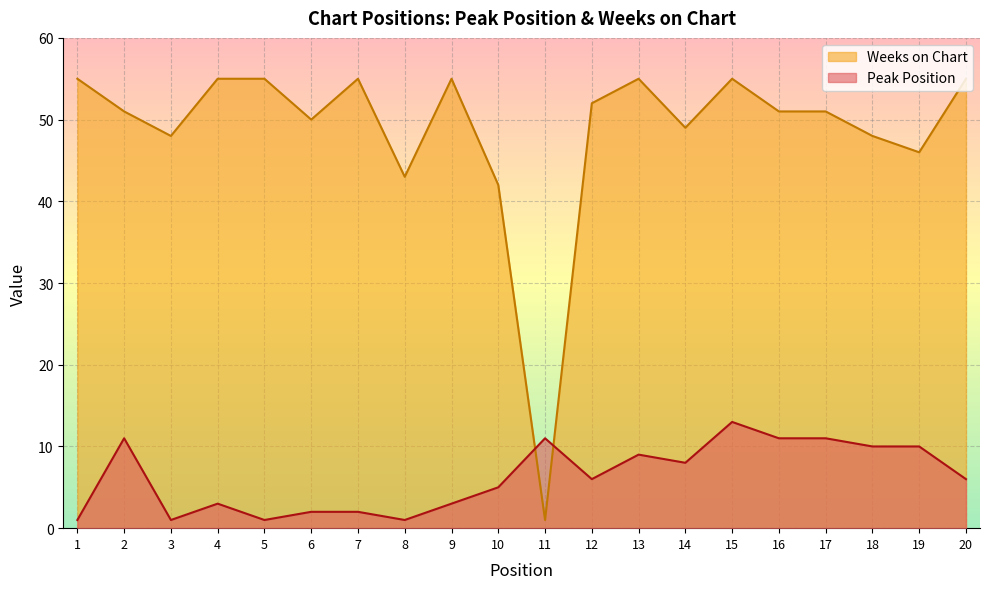

Reading right to left, what are all the values shown in this chart?

Peak Position: 20=6	19=10	18=10	17=11	16=11	15=13	14=8	13=9	12=6	11=11	10=5	9=3	8=1	7=2	6=2	5=1	4=3	3=1	2=11	1=1
Weeks on Chart: 20=55	19=46	18=48	17=51	16=51	15=55	14=49	13=55	12=52	11=1	10=42	9=55	8=43	7=55	6=50	5=55	4=55	3=48	2=51	1=55